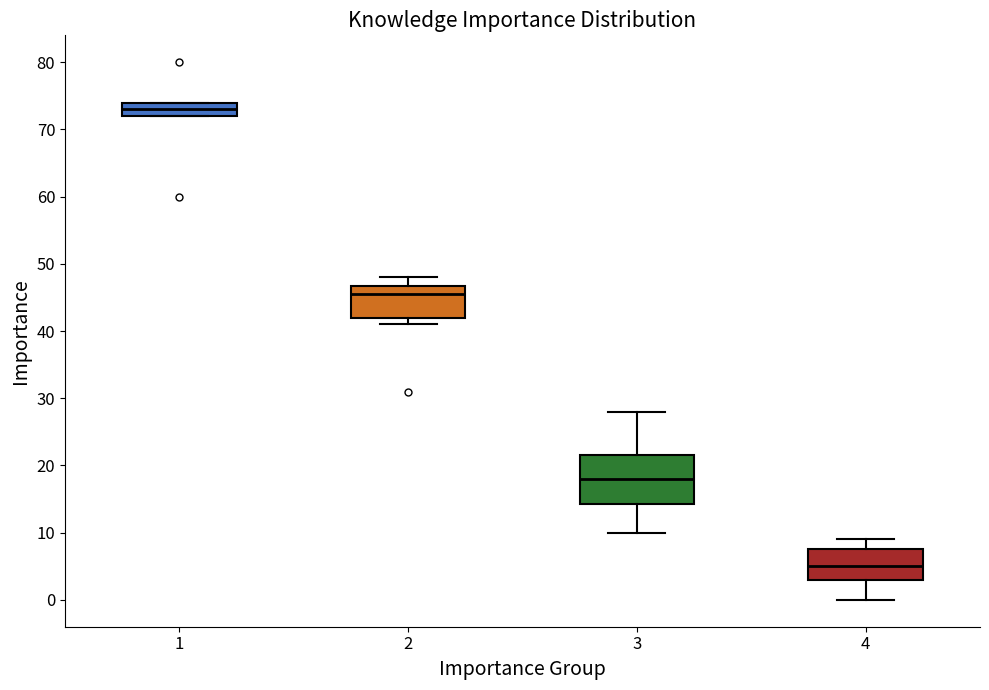

Reading left to right, read every box against the y-axis: the position of its median line, the range the box covers, and the ends of its whiskers. The values are not printed on the chart, so give them approximately, as read against the axis.

1: median 73, box 72 to 74, whiskers 72 to 74
2: median 46, box 42 to 47, whiskers 41 to 48
3: median 18, box 14 to 22, whiskers 10 to 28
4: median 5, box 3 to 8, whiskers 0 to 9